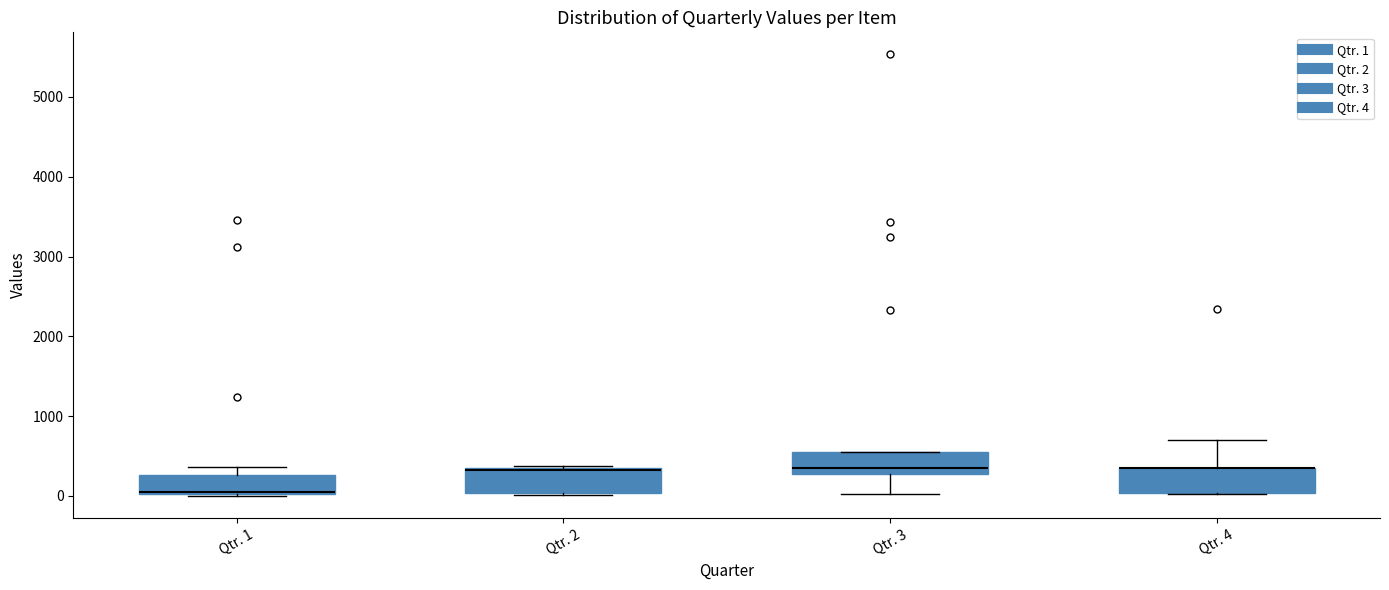

Reading left to right, read every box against the y-axis: the position of its median line, the range the box covers, and the ends of its whiskers. The values are not printed on the chart, so give them approximately, as read against the axis.

Qtr. 1: median 0 (drawn on the box's lower edge), box 0 to 300, whiskers 0 to 400
Qtr. 2: median 300 (drawn on the box's upper edge), box 0 to 300, whiskers 0 (just below the box's lower edge) to 400
Qtr. 3: median 300 (just above the box's lower edge), box 300 to 500, whiskers 0 to 500
Qtr. 4: median 300 (drawn on the box's upper edge), box 0 to 300, whiskers 0 to 700